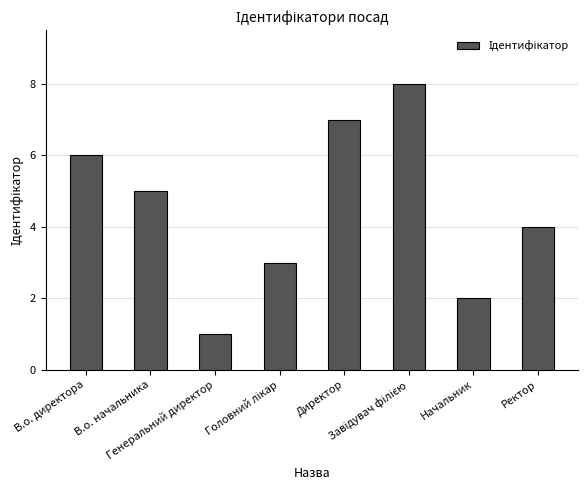

What is the greatest value displayed?

8